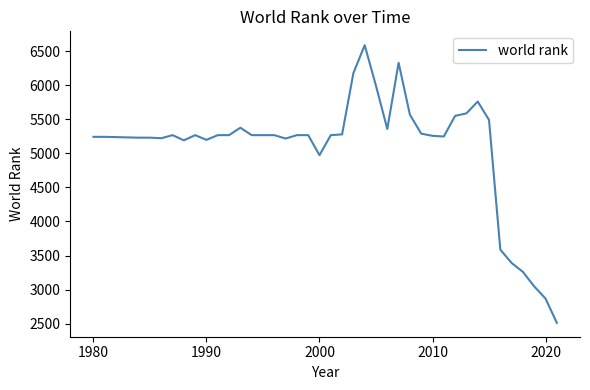

What is the greatest value displayed?

6585